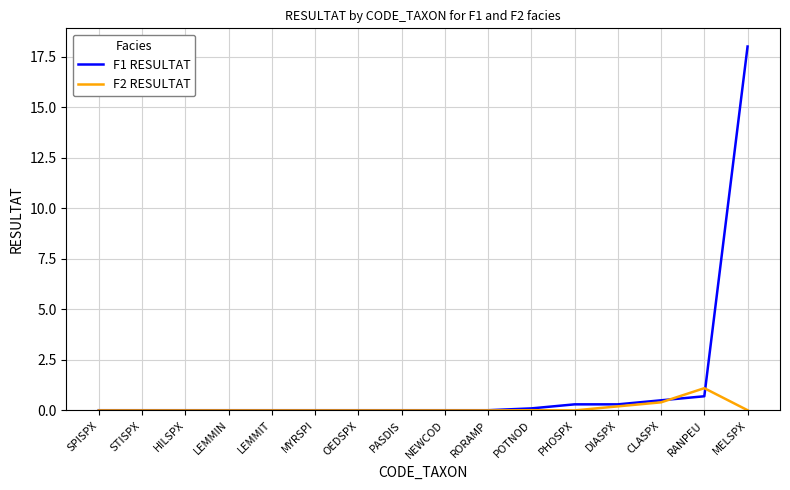

List the series in order of their peak value, highest first.

F1 RESULTAT, F2 RESULTAT